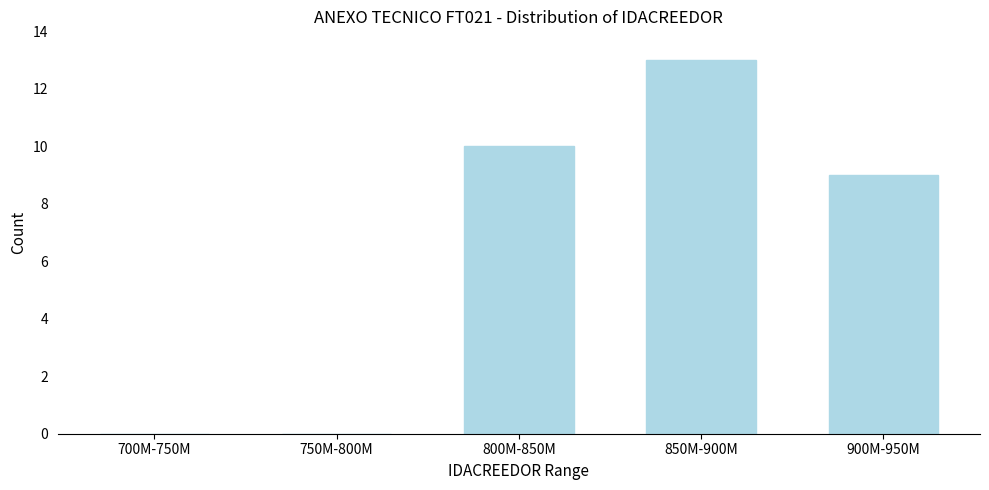

Reading left to right, what are all the values shown in this chart?

700M-750M=0	750M-800M=0	800M-850M=10	850M-900M=13	900M-950M=9